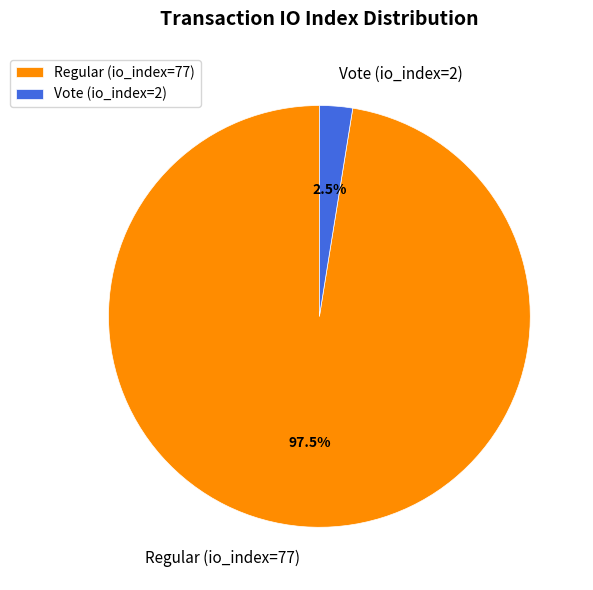

Combined, do Vote (io_index=2) and Regular (io_index=77) account for over 50%?

Yes